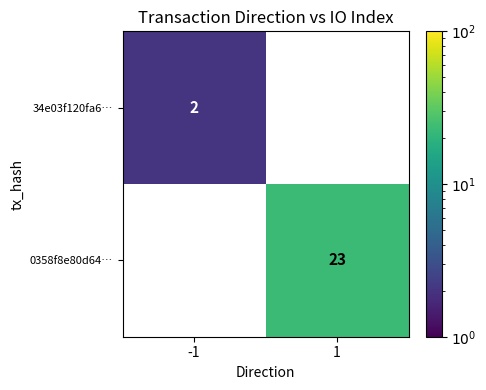

The 0358f8e80d64… series shows 15 at 1. True or false?

False